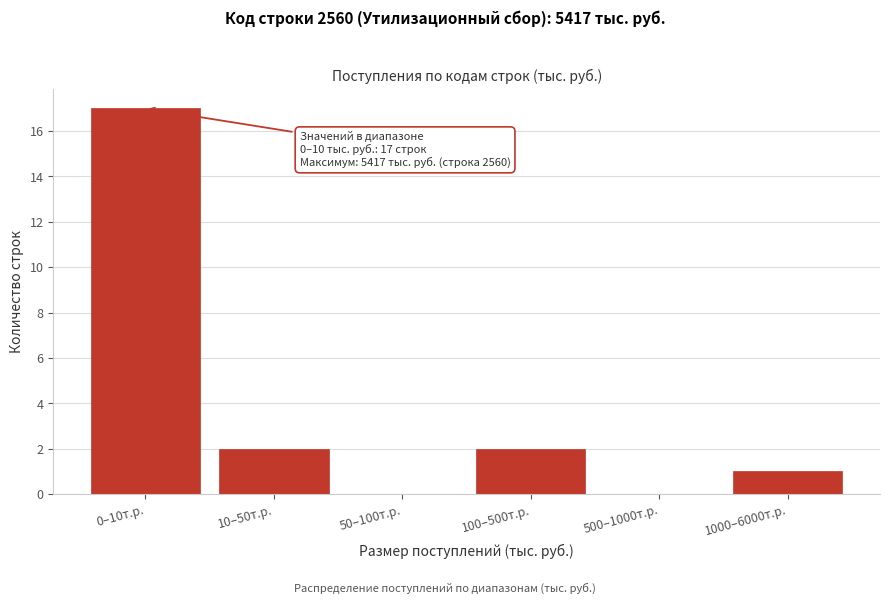

Reading left to right, what are all the values shown in this chart?

0–10т.р.=17	10–50т.р.=2	50–100т.р.=0	100–500т.р.=2	500–1000т.р.=0	1000–6000т.р.=1